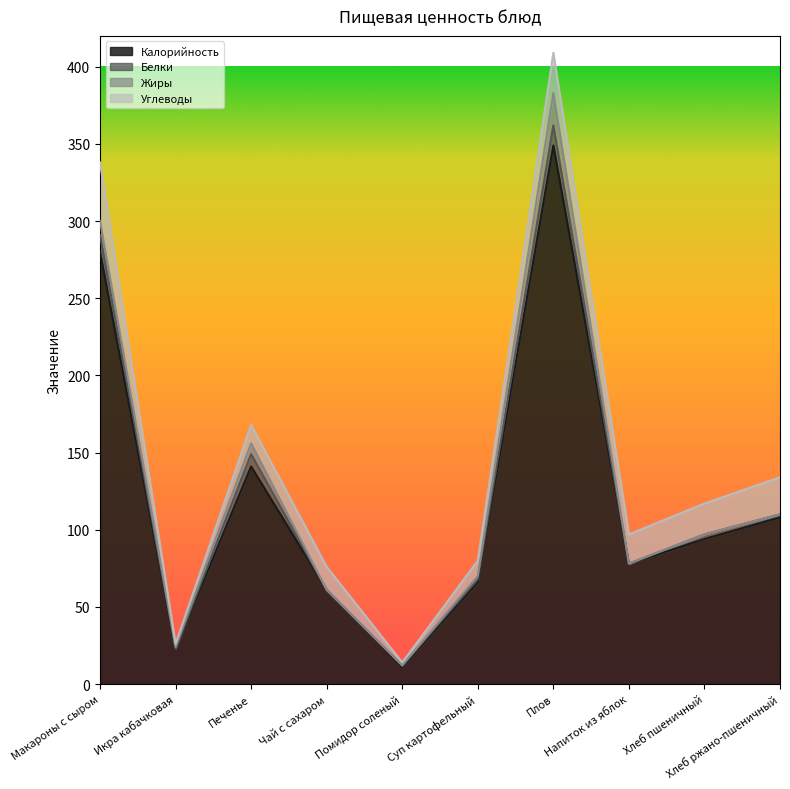

Rank the series at Плов from highest to lowest value.

Калорийность, Углеводы, Жиры, Белки